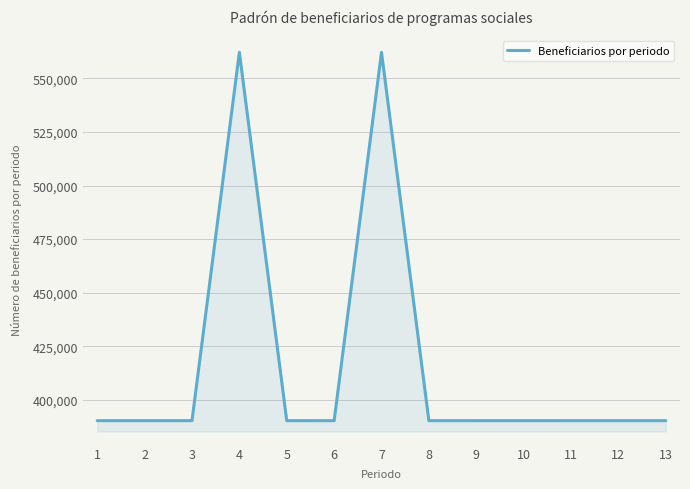

Approximately how many times larger is the value at 7 compared to 3?

1.4